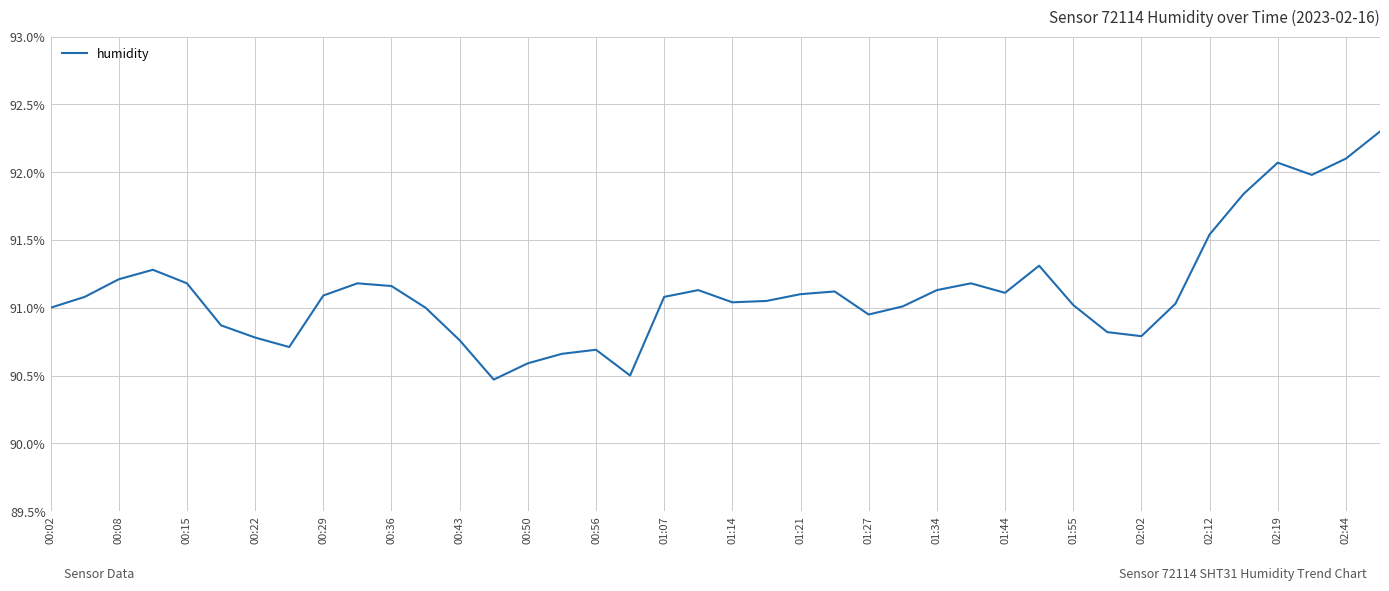

How many interior local valleys (lower than both neighbors) does the data have?

8